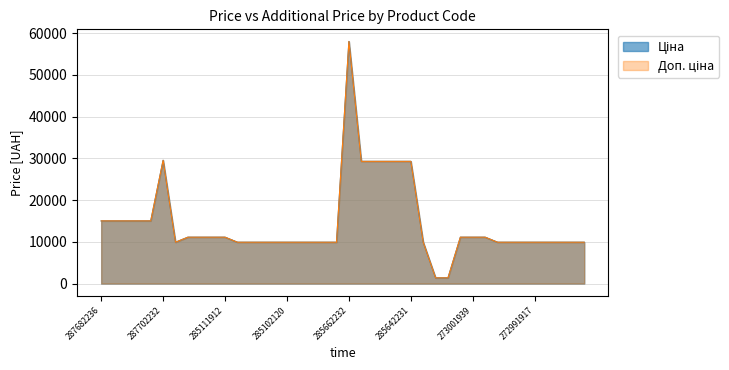

Which category has the lowest value in the Доп. ціна series?

24221099